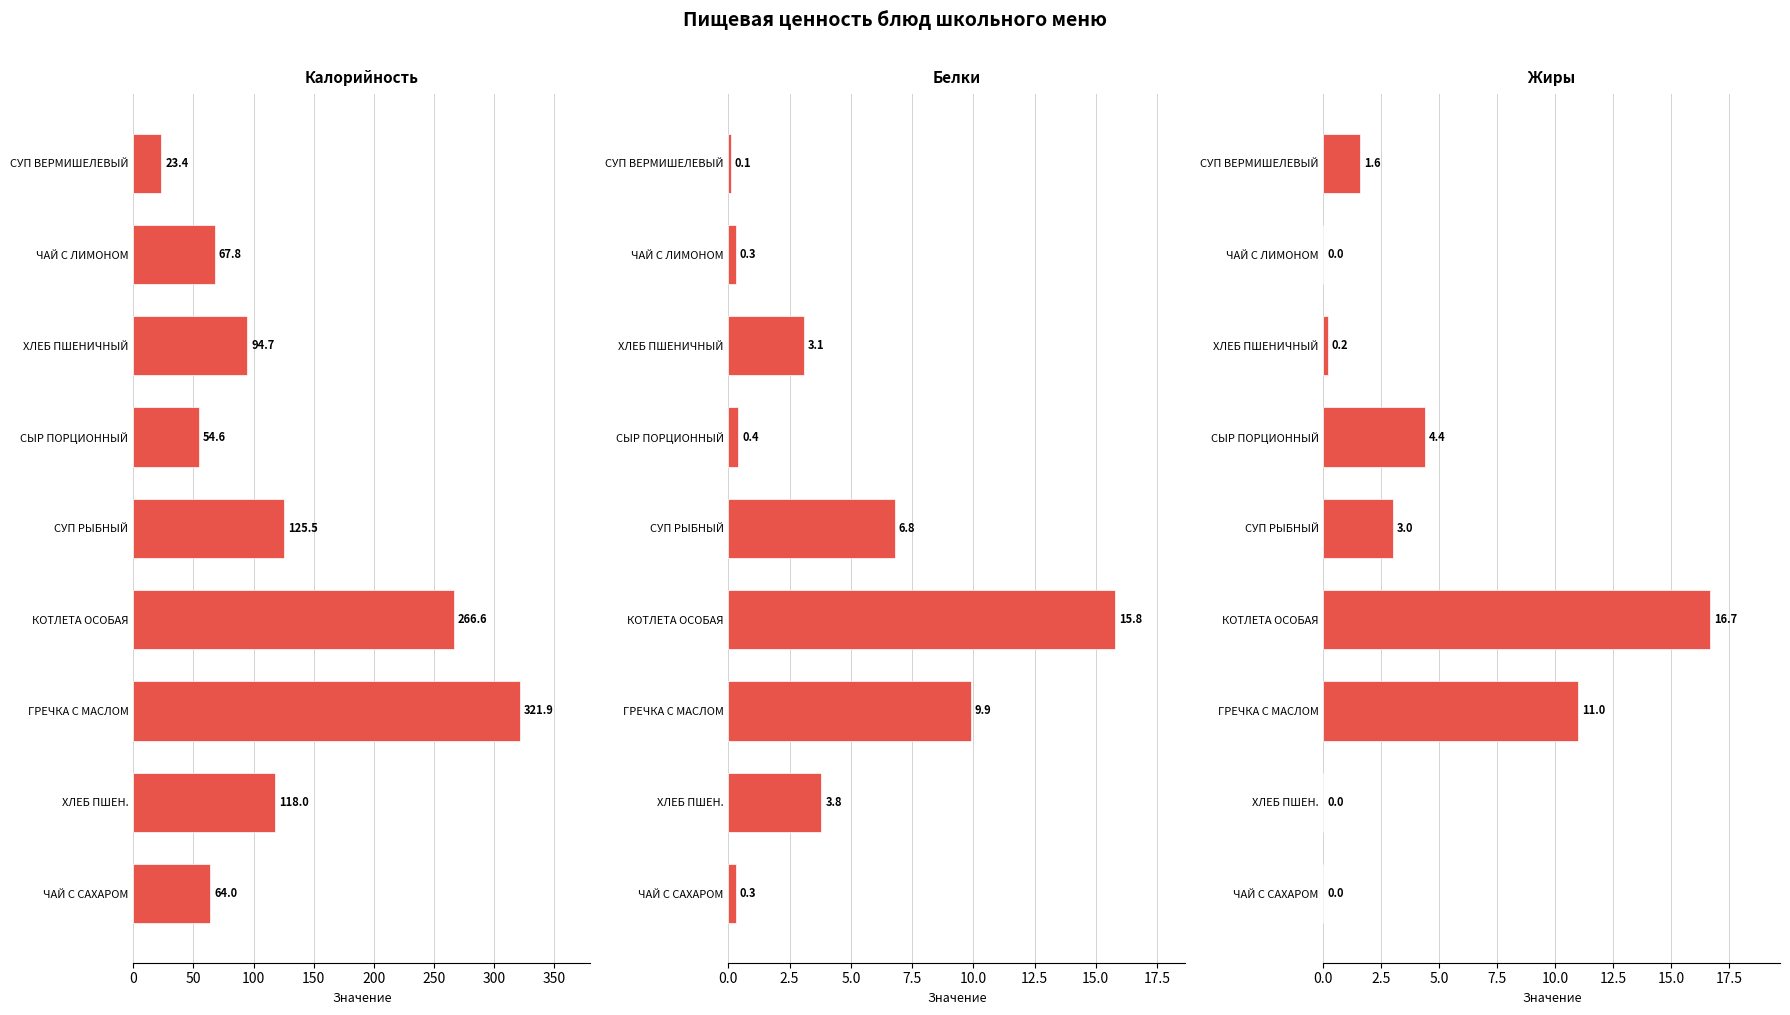

Between ХЛЕБ ПШЕНИЧНЫЙ and КОТЛЕТА ОСОБАЯ, which is larger?

КОТЛЕТА ОСОБАЯ